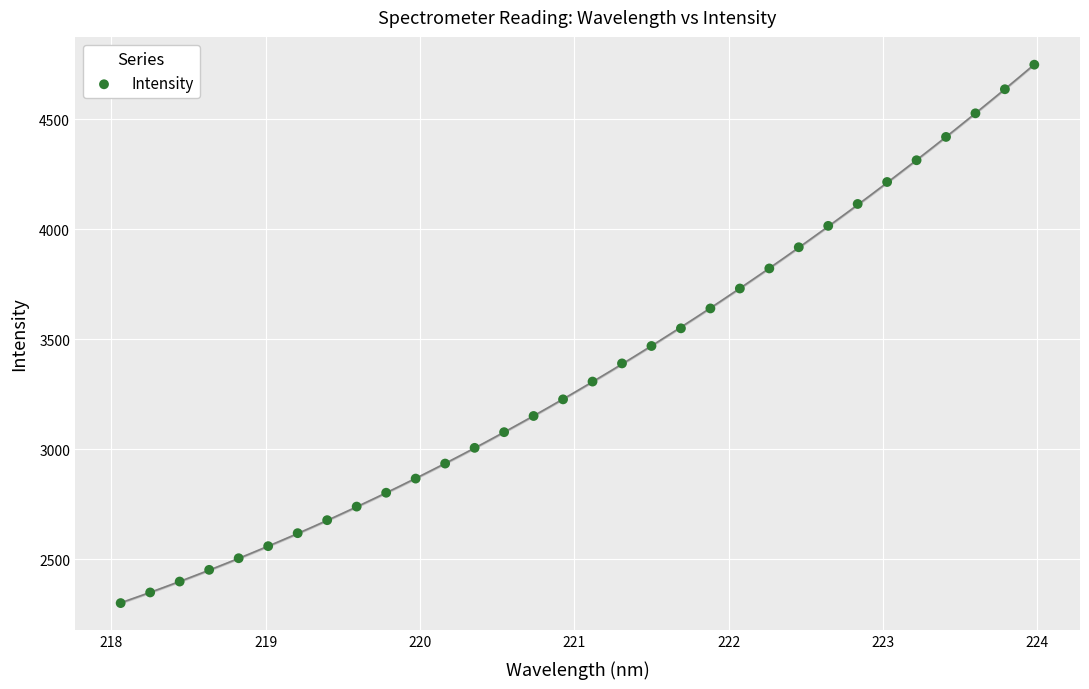

What is the range of X values (max minus min)?

5.9